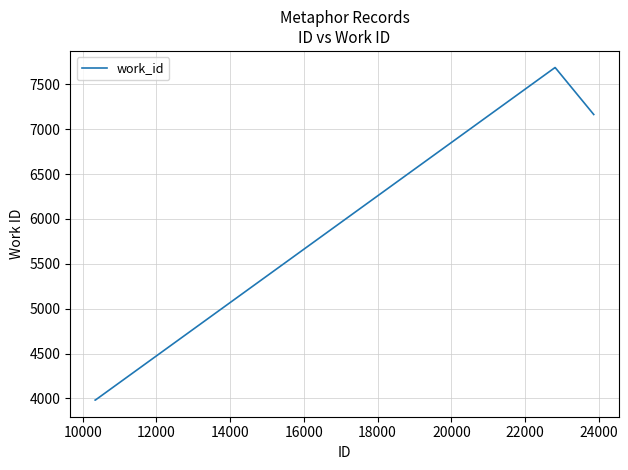

How many values are between 3981 and 7686?

10